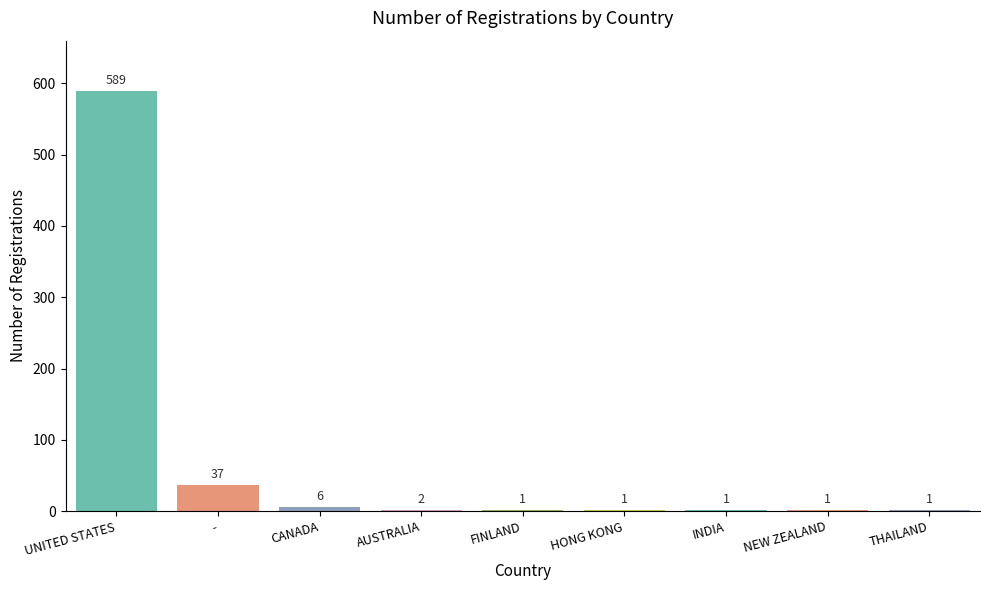

True or false: the data shows 1 at NEW ZEALAND.

True